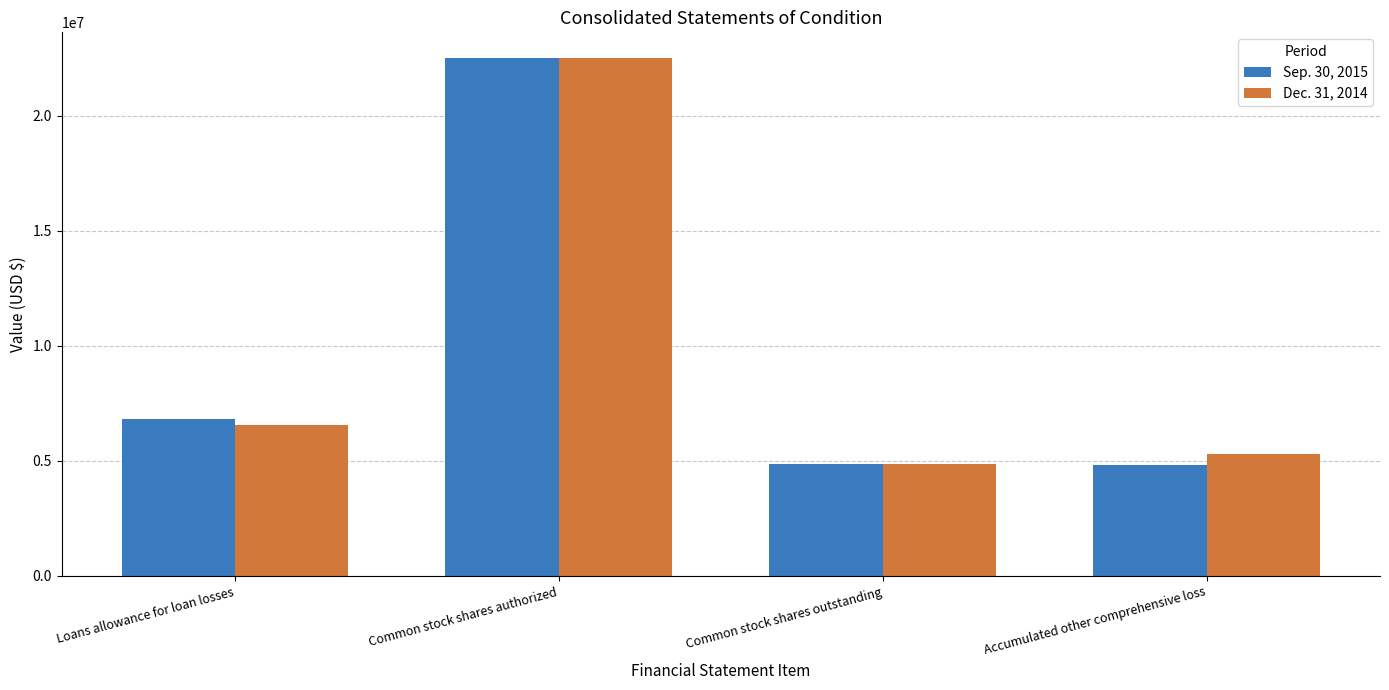

At how many categories does at least one series exceed 7452967?

1